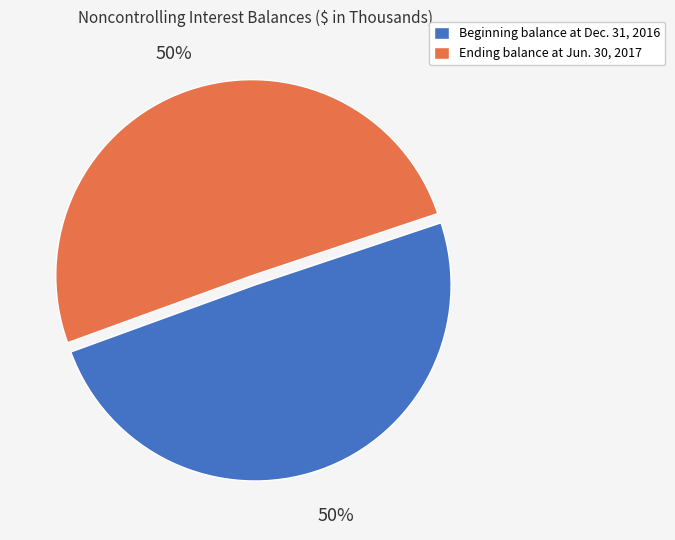

To the nearest percent, what percentage of the pie is Beginning balance at Dec. 31, 2016?

50%